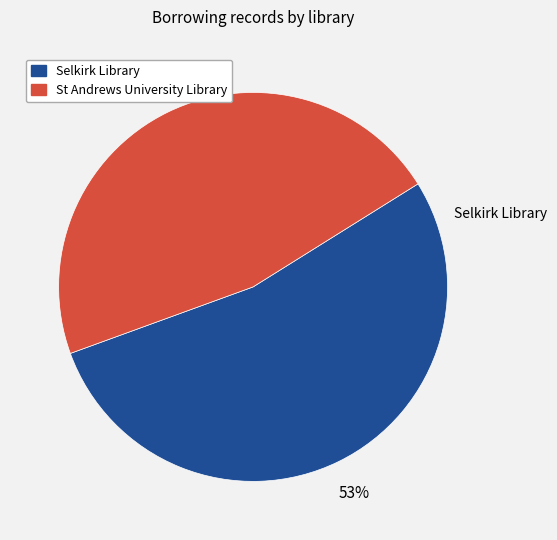

To the nearest percent, what is the average slice percentage?

33%